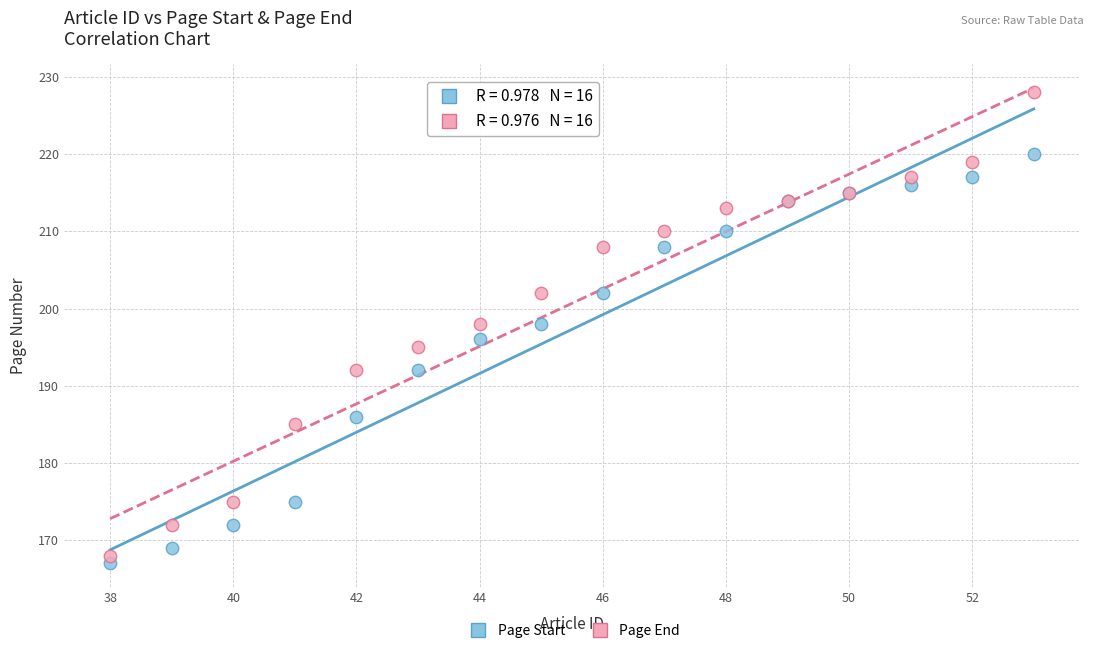

What are all the series names shown in the legend?

Page Start, Page End